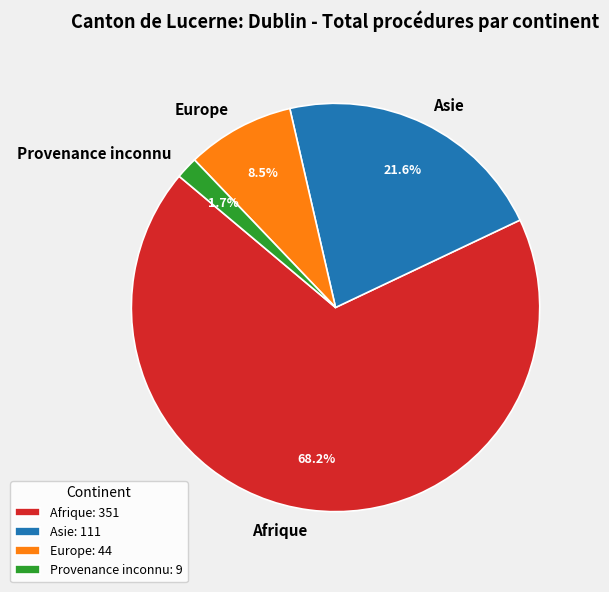

What is the smallest slice in the pie chart?

Provenance inconnu